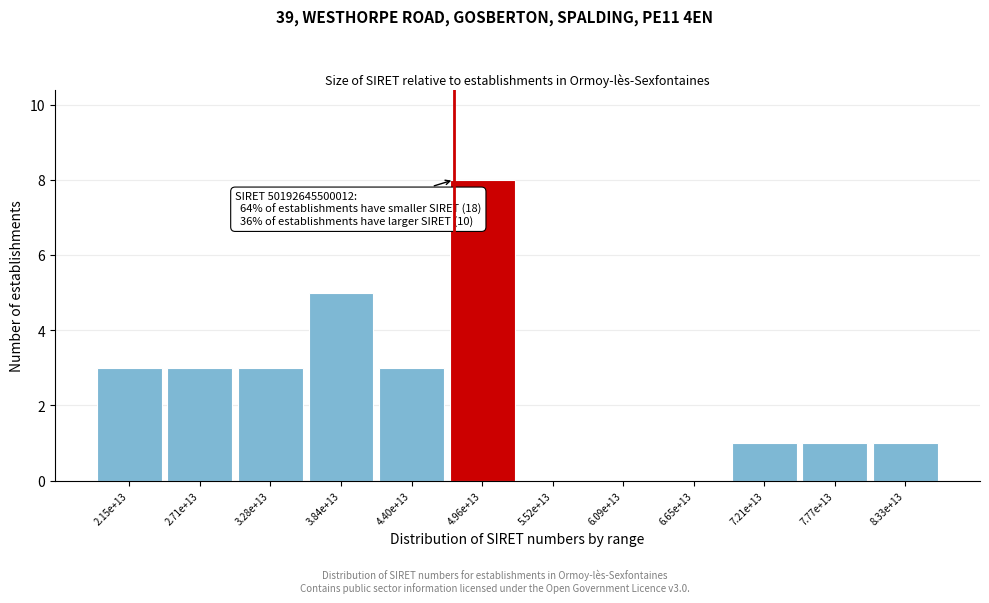

Reading right to left, what are all the values shown in this chart?

8.33e+13=1	7.77e+13=1	7.21e+13=1	6.65e+13=0	6.09e+13=0	5.52e+13=0	4.96e+13=8	4.40e+13=3	3.84e+13=5	3.28e+13=3	2.71e+13=3	2.15e+13=3